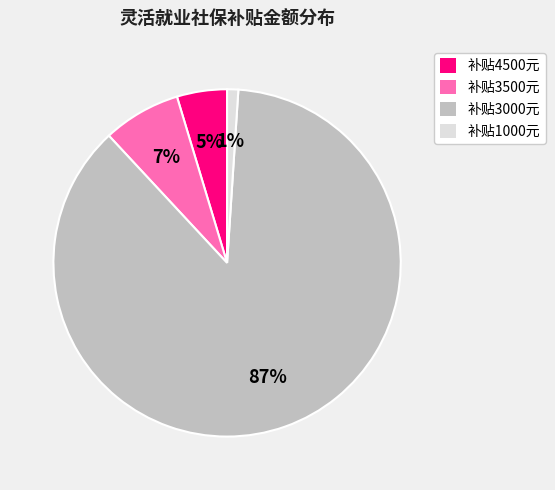

How many slices are in this pie chart?

4